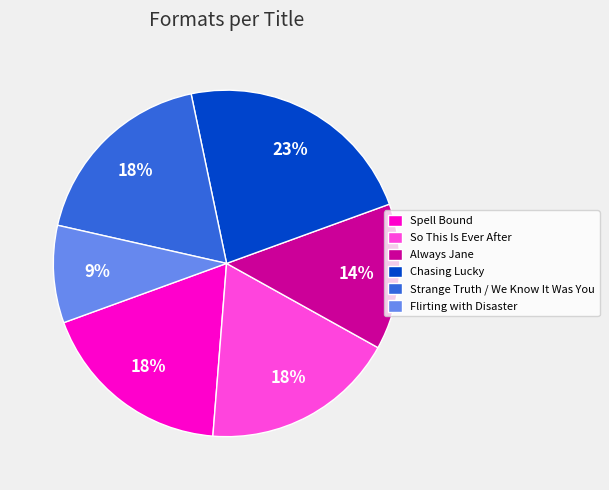

What is the ratio of the value at So This Is Ever After to the value at Spell Bound?

1.0